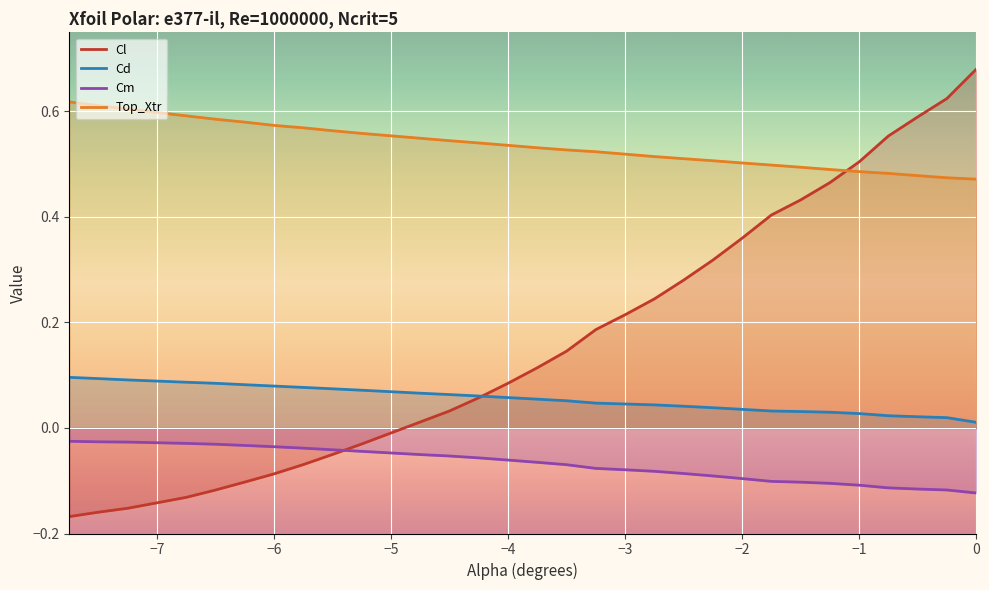

True or false: Cd and Cm cross at least once.

False